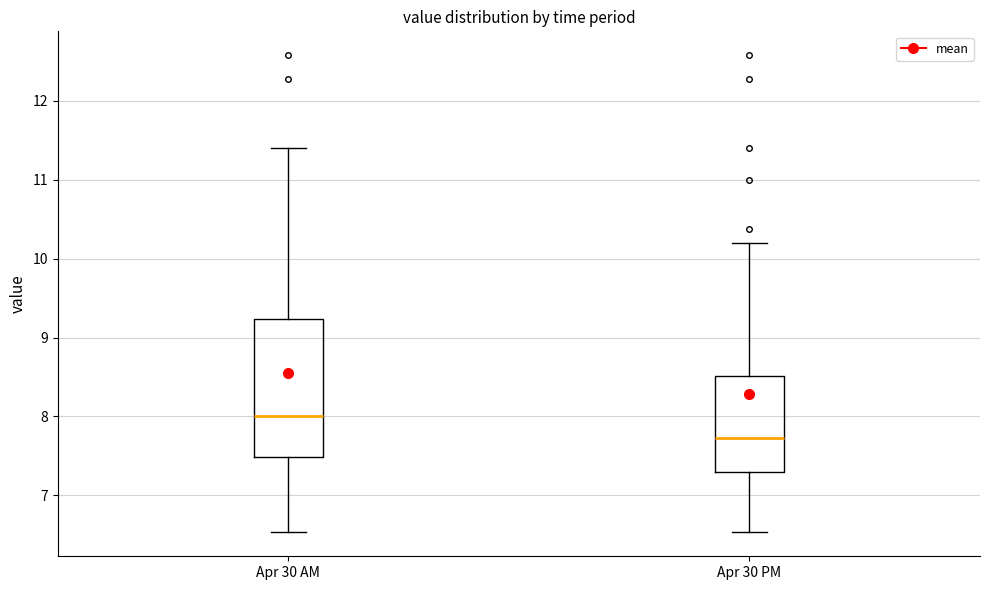

Reading left to right, transcribe this box plot: for each box, give where its median line is, the range the box spans, and where its two whiskers end, as read against the y-axis. The values are not printed on the chart, so give them approximately, as read against the axis.

Apr 30 AM: median 8.0, box 7.5 to 9.2, whiskers 6.5 to 11.4
Apr 30 PM: median 7.7, box 7.3 to 8.5, whiskers 6.5 to 10.2